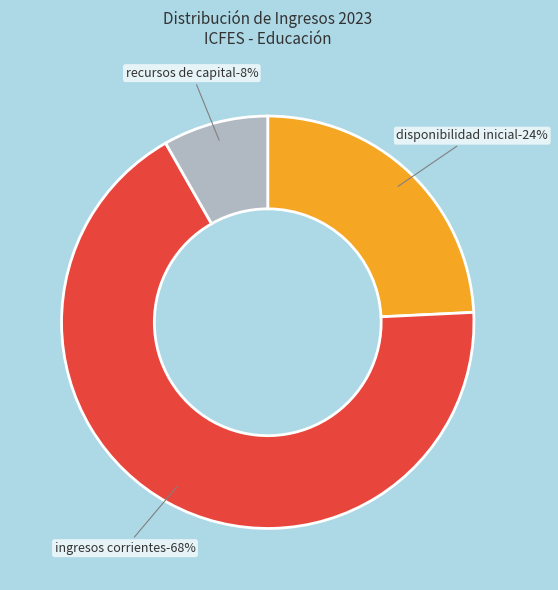

Count the number of slices in the pie.

3